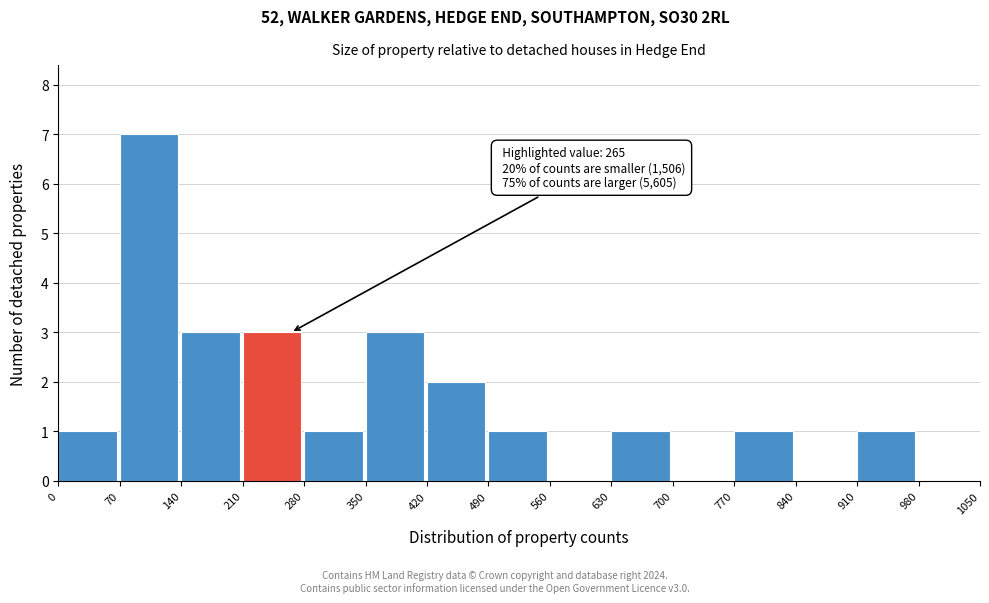

Which range on the x-axis has the tallest bar?

70 to 140